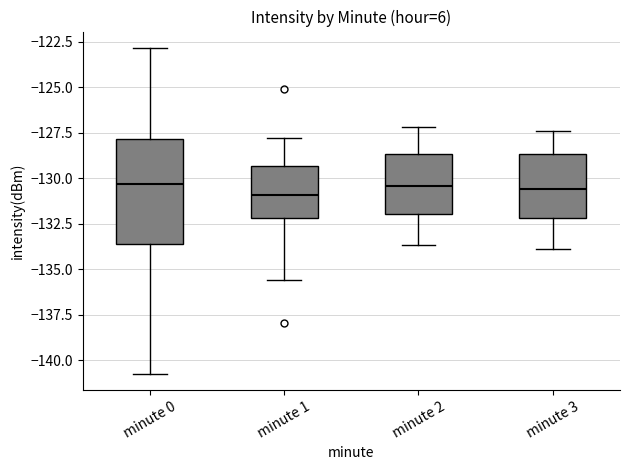

Reading left to right, transcribe this box plot: for each box, give where its median line is, the range the box spans, and where its two whiskers end, as read against the y-axis. The values are not printed on the chart, so give them approximately, as read against the axis.

minute 0: median -130.5, box -133.5 to -128.0, whiskers -140.5 to -123.0
minute 1: median -131.0, box -132.0 to -129.5, whiskers -135.5 to -128.0
minute 2: median -130.5, box -132.0 to -128.5, whiskers -133.5 to -127.0
minute 3: median -130.5, box -132.0 to -128.5, whiskers -134.0 to -127.5